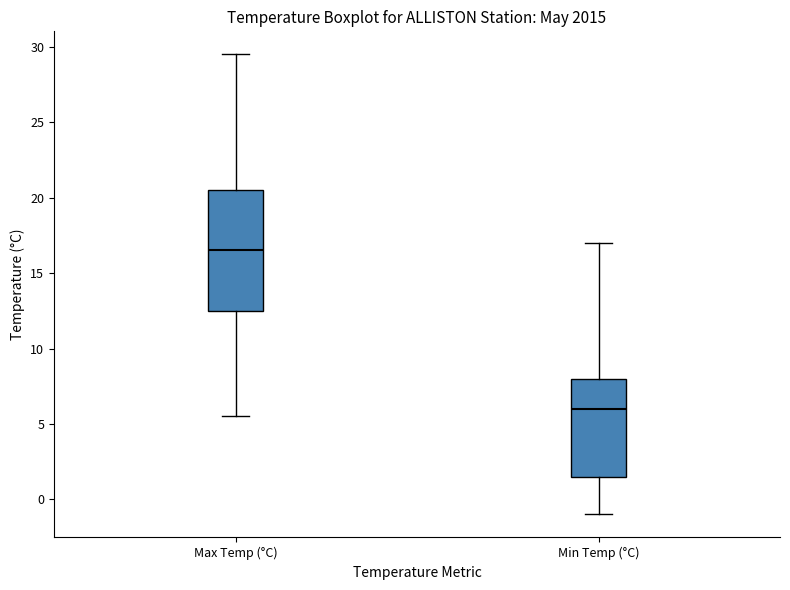

Which box has the highest median line?

Max Temp (°C)